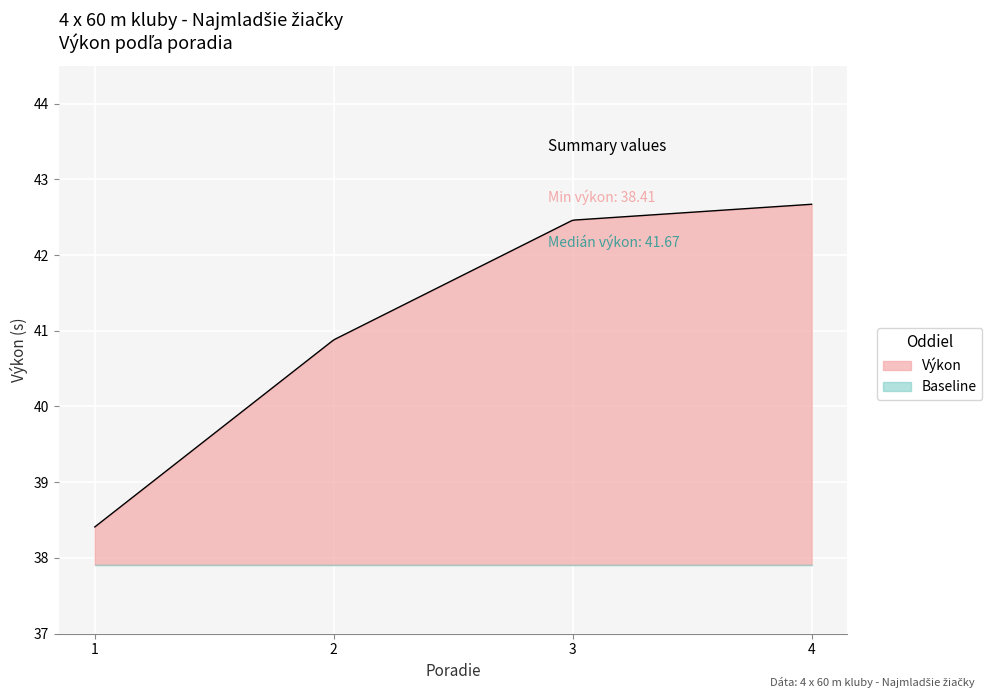

What is the change in value from 2 to 3?

+1.6